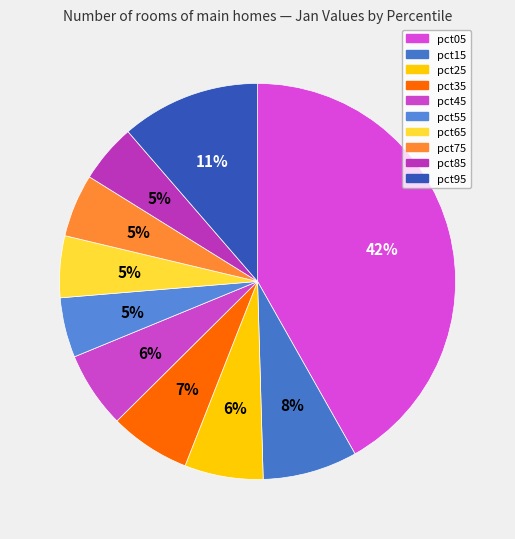

How many slices are in this pie chart?

10